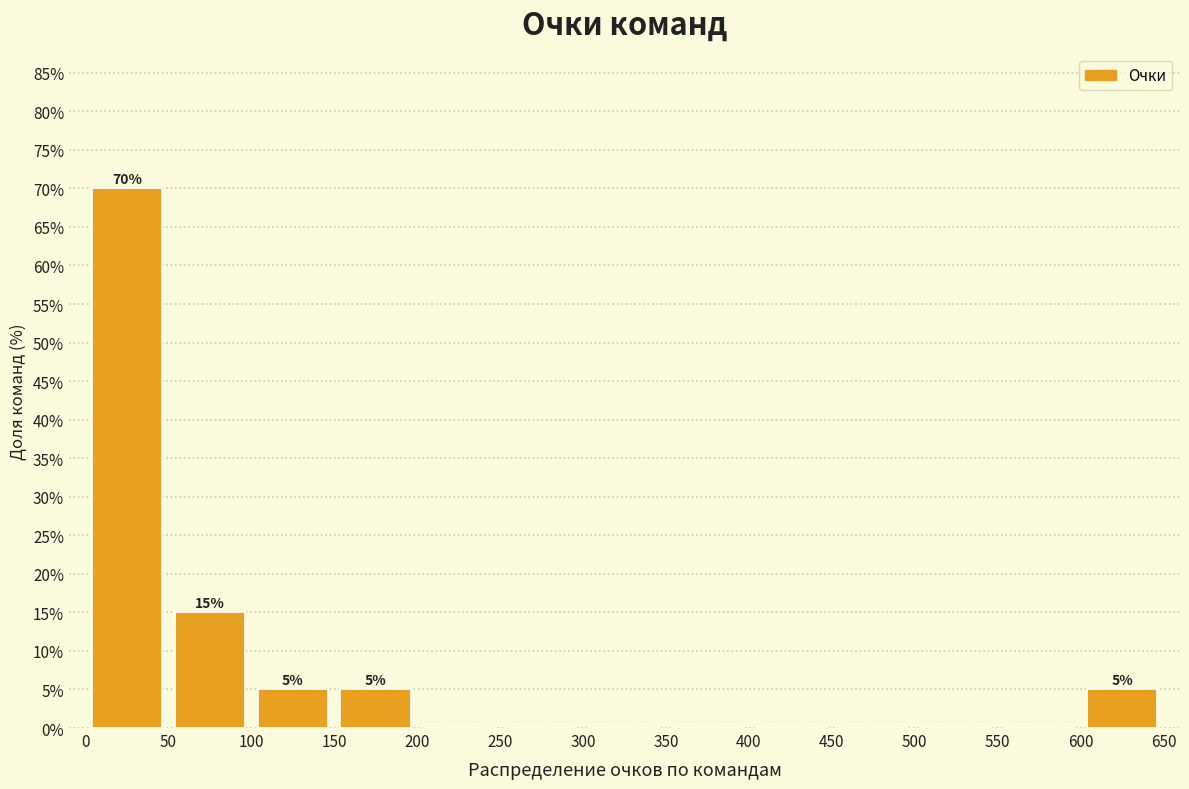

Over which range of the x-axis is the bar tallest?

0 to 50